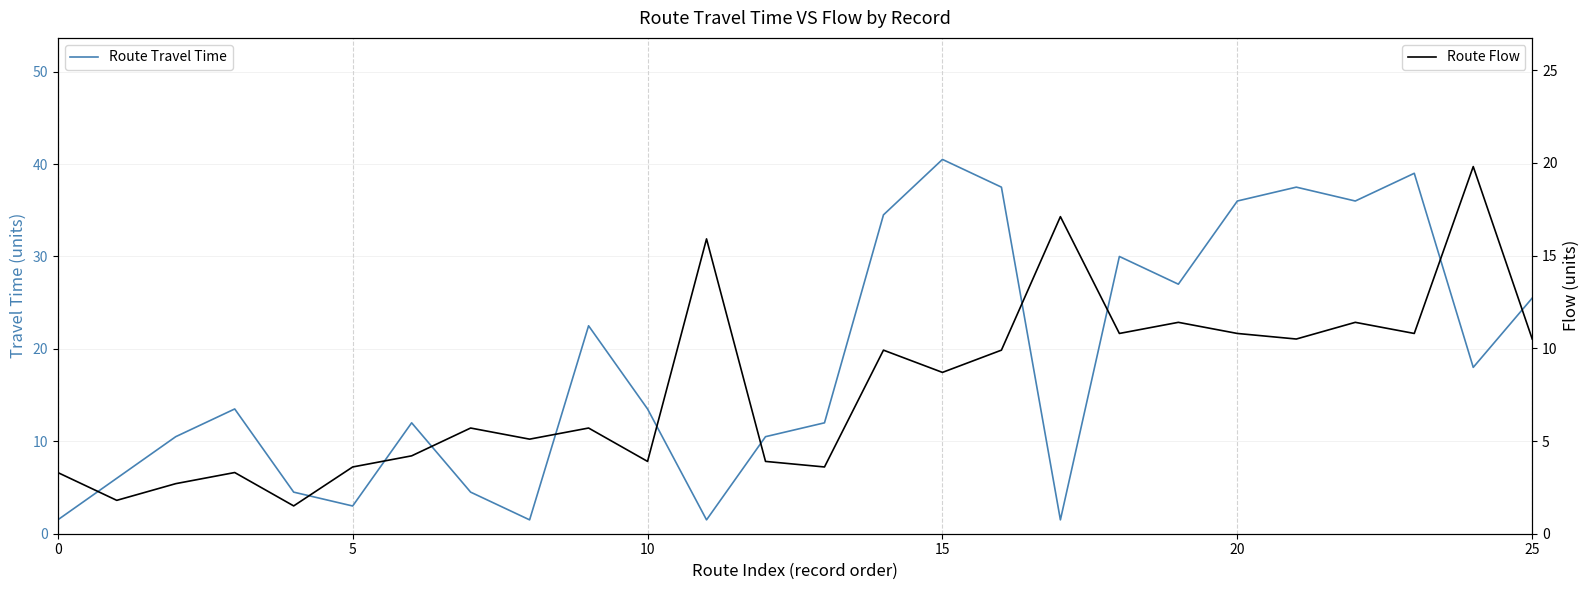

At which category is the sum across all series the highest?

23